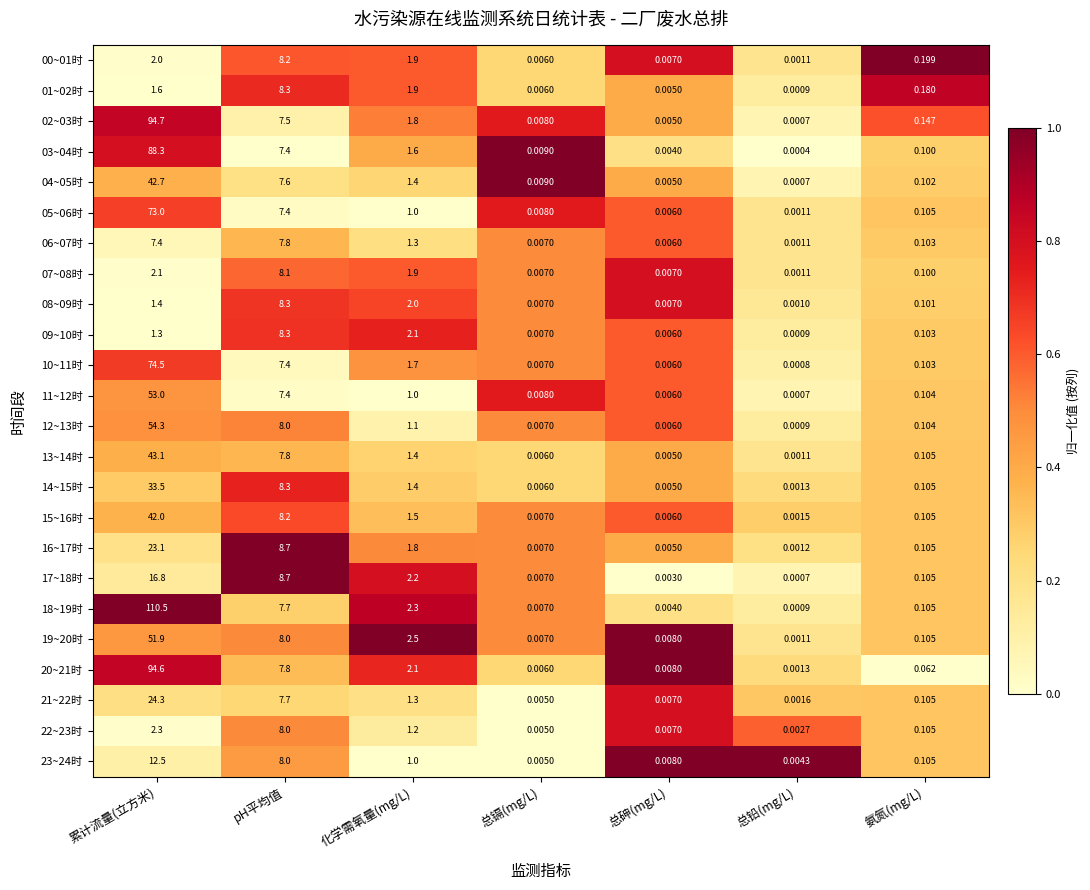

What is the total value across all series at 总砷(mg/L)?

0.1